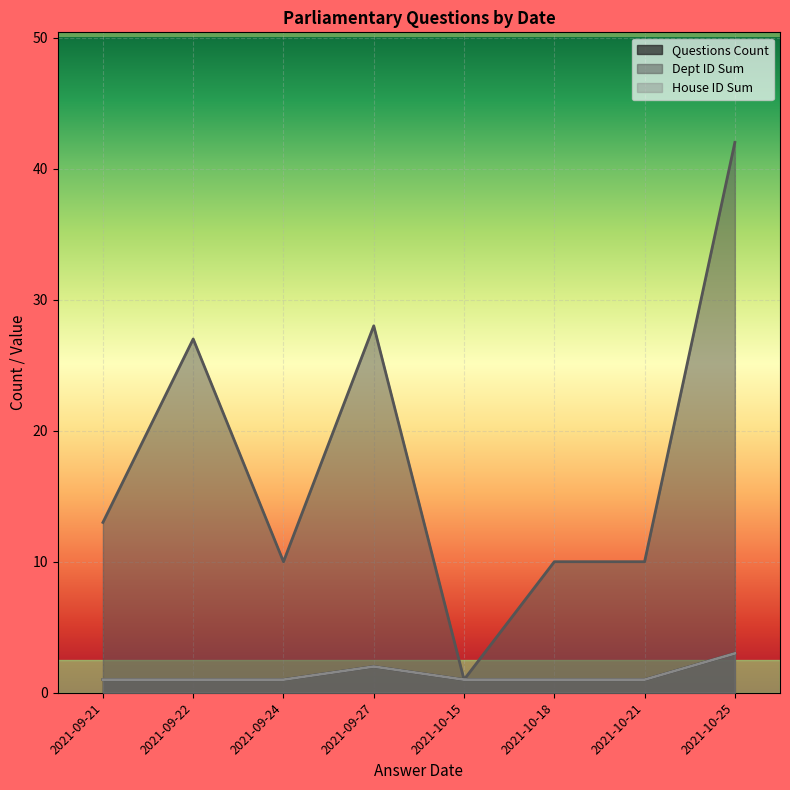

What are all the series names shown in the legend?

Questions Count, Dept ID Sum, House ID Sum